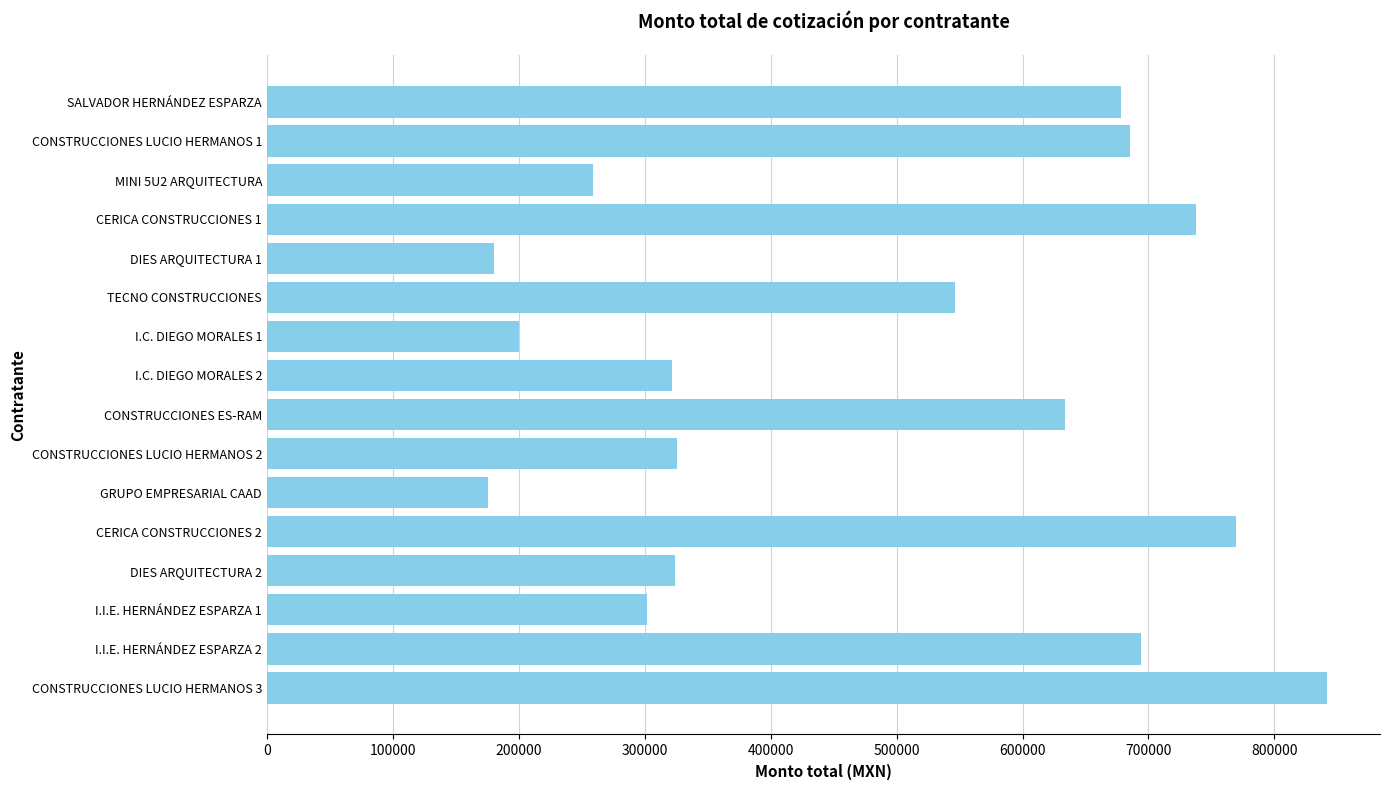

What is the change in value from GRUPO EMPRESARIAL CAAD to I.I.E. HERNÁNDEZ ESPARZA 2?

+518293.6